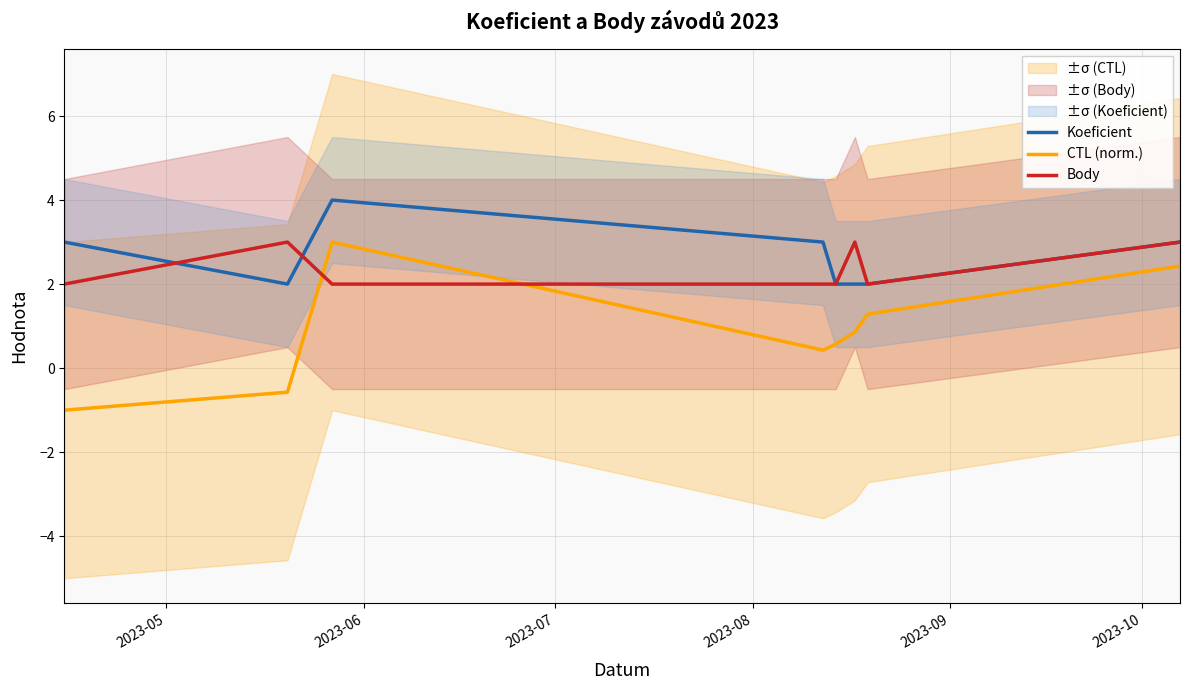

True or false: CTL (norm.) and Koeficient intersect in this chart.

False